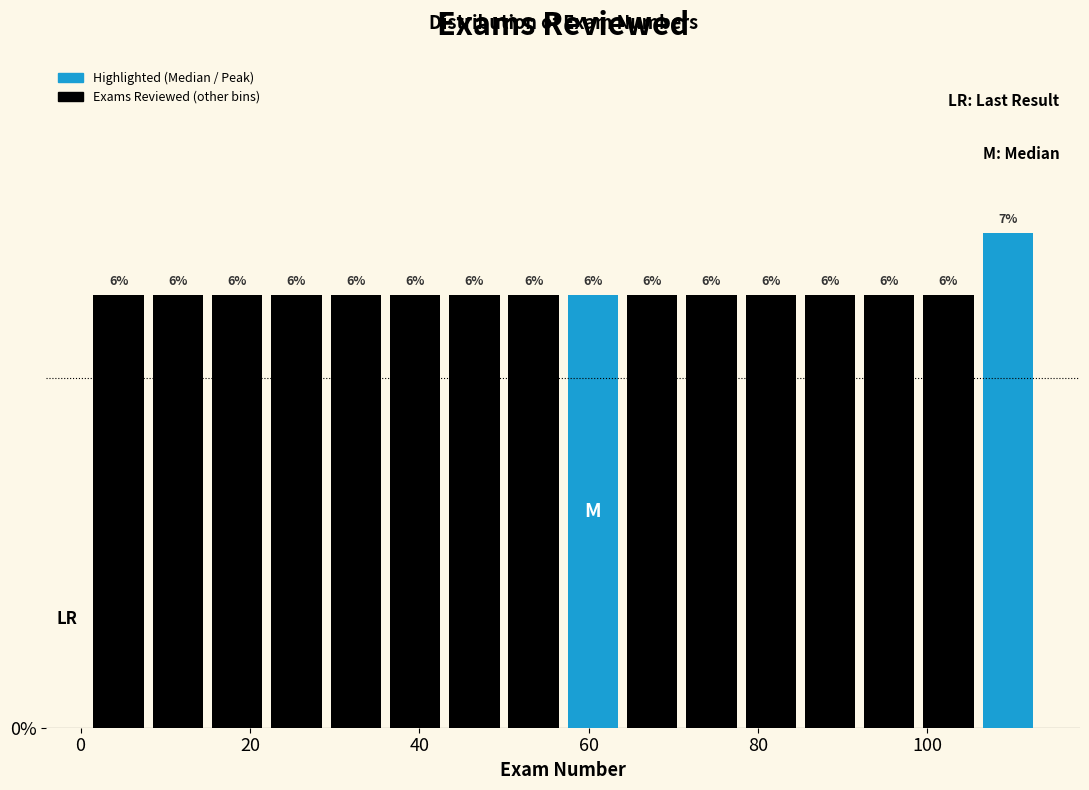

Around what value on the x-axis is the tallest bar? Give the approximate position of its centre, as read against the axis.

110